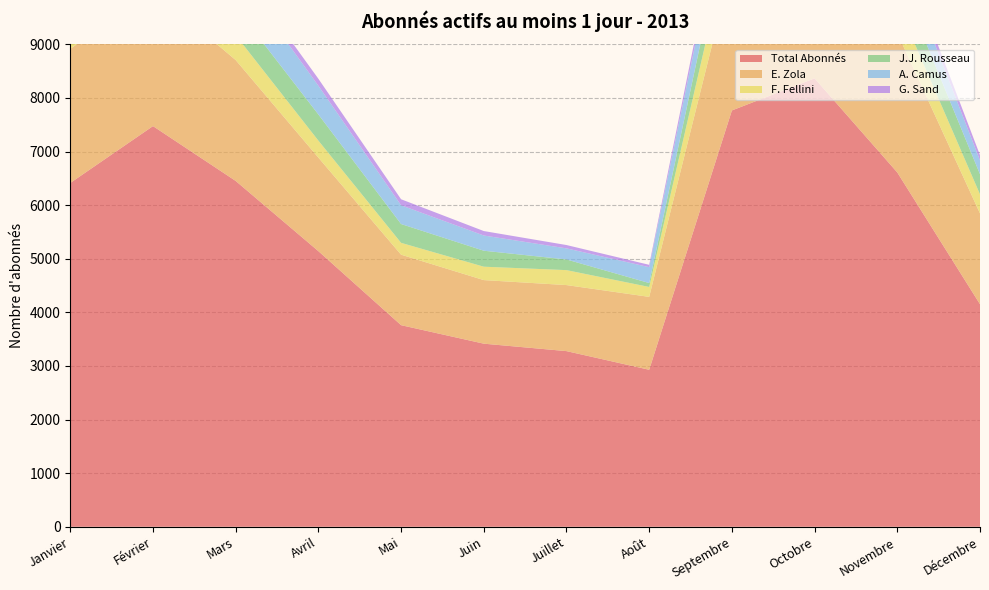

Reading left to right, what are all the values shown in this chart?

Total Abonnés: 6414	7475	6452	5142	3761	3416	3277	2929	7767	8366	6610	4152
E. Zola: 2502	2535	2255	1745	1315	1186	1232	1360	2703	3135	2601	1694
F. Fellini: 527	512	464	317	221	250	279	185	677	646	552	356
J.J. Rousseau: 545	635	517	488	351	298	199	73	608	685	566	375
A. Camus: 411	528	680	536	350	284	207	296	552	607	478	258
G. Sand: 109	134	124	130	112	83	62	44	198	171	164	98